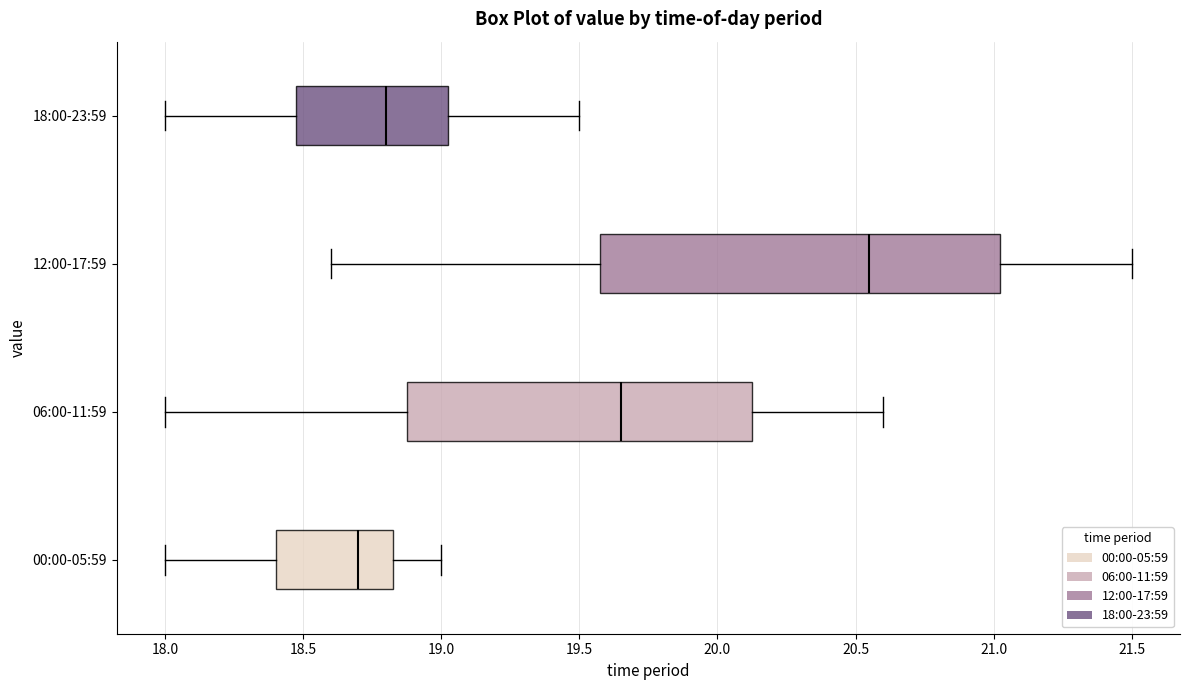

Reading bottom to top, read every box against the x-axis: the position of its median line, the range the box covers, and the ends of its whiskers. The values are not printed on the chart, so give them approximately, as read against the axis.

00:00-05:59: median 18.70, box 18.40 to 18.85, whiskers 18.00 to 19.00
06:00-11:59: median 19.65, box 18.90 to 20.15, whiskers 18.00 to 20.60
12:00-17:59: median 20.55, box 19.60 to 21.05, whiskers 18.60 to 21.50
18:00-23:59: median 18.80, box 18.50 to 19.05, whiskers 18.00 to 19.50